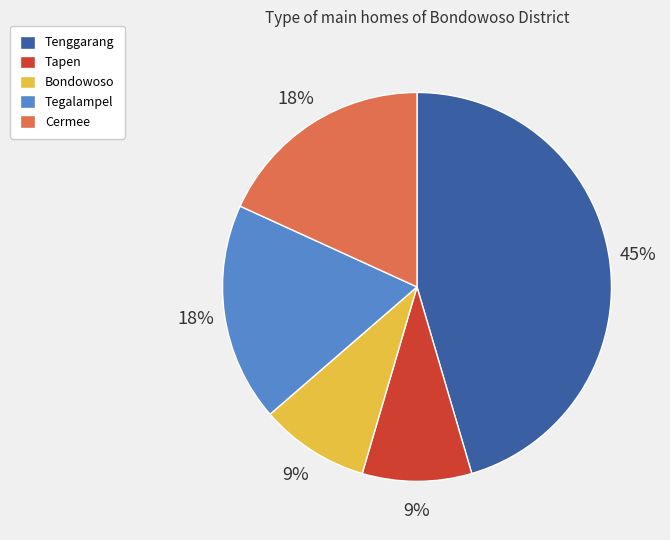

To the nearest percent, what portion does Tegalampel represent?

18%